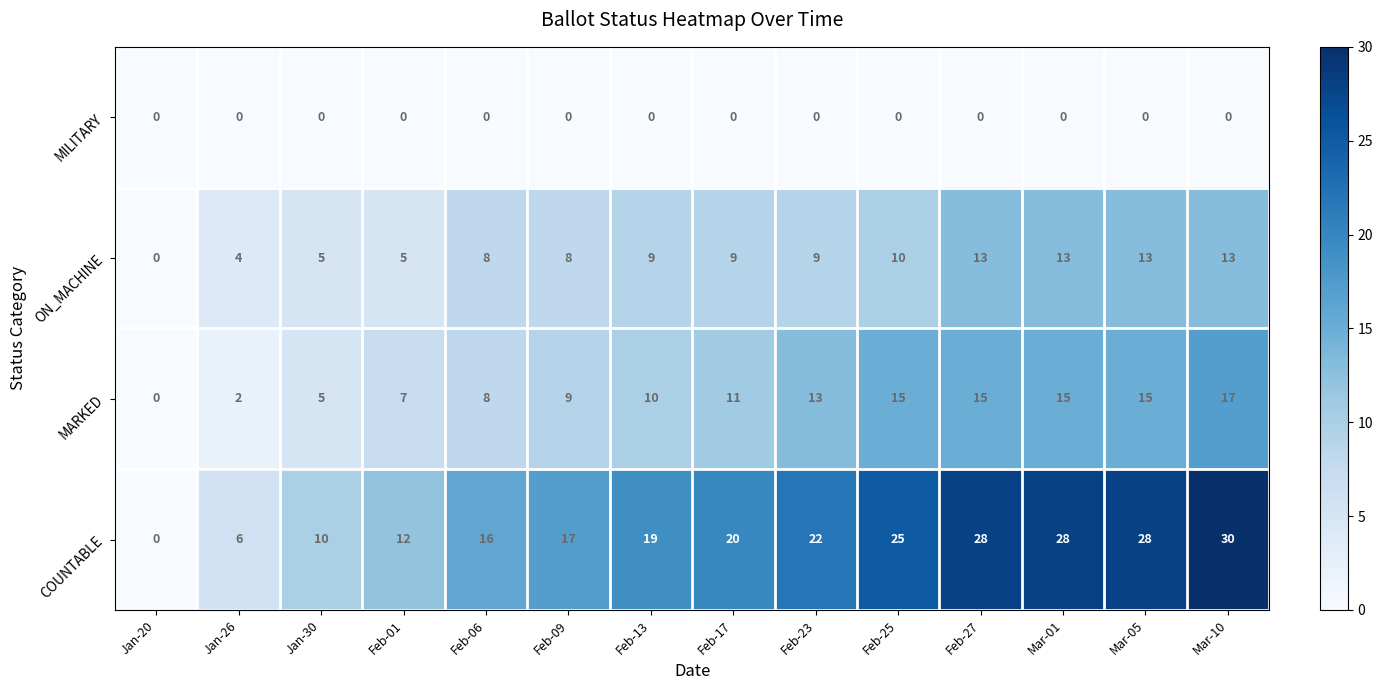

How many positive values does the ON_MACHINE series have?

13